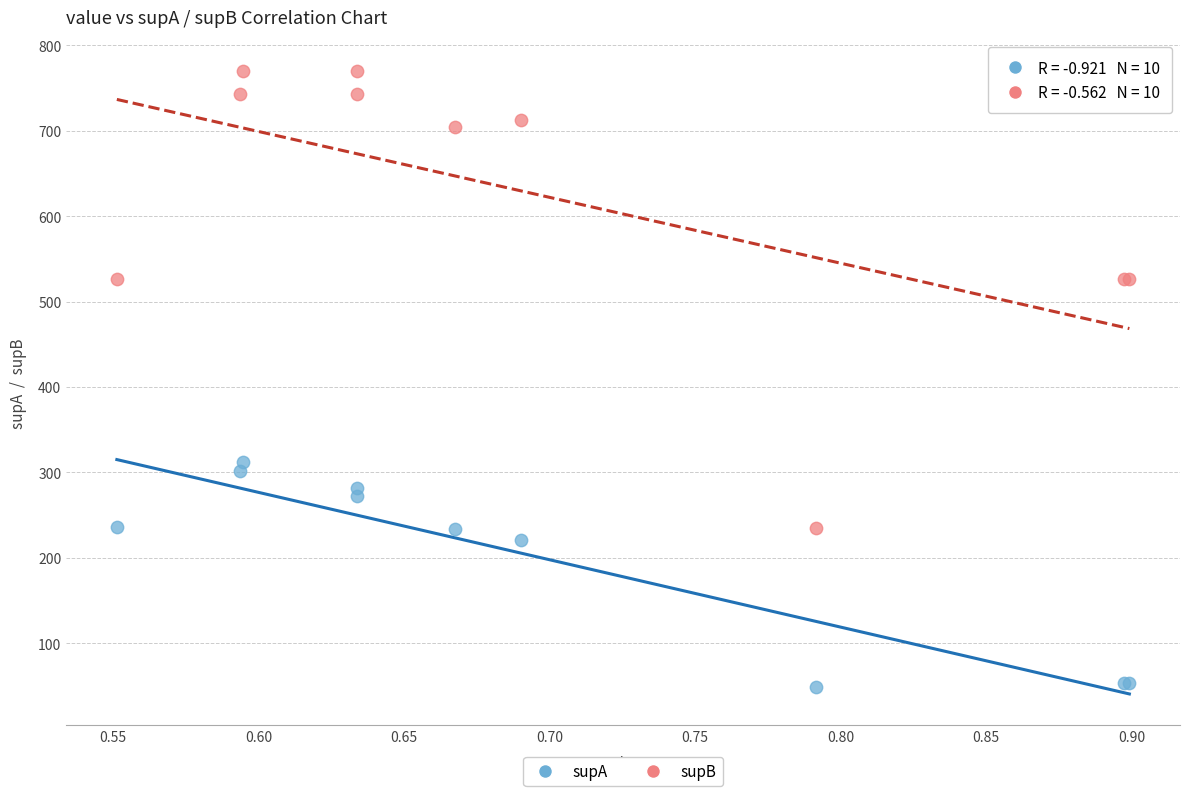

Which series contains the lowest Y value?

supA